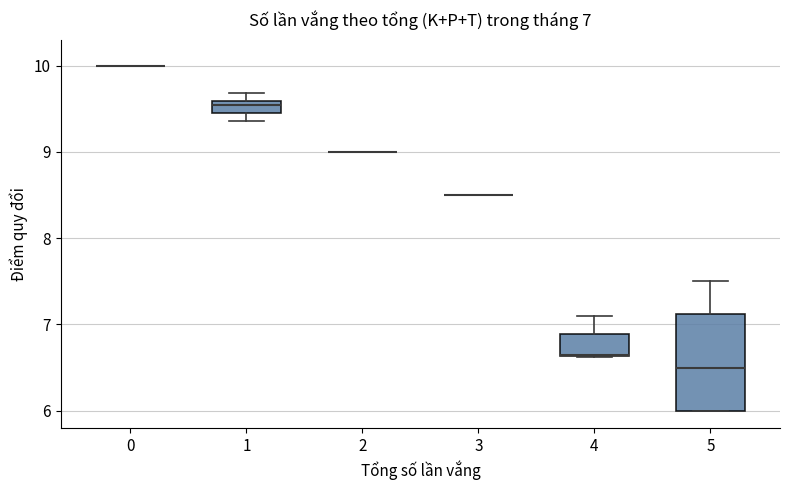

Which box is the tallest, from its lower edge to its upper edge?

5